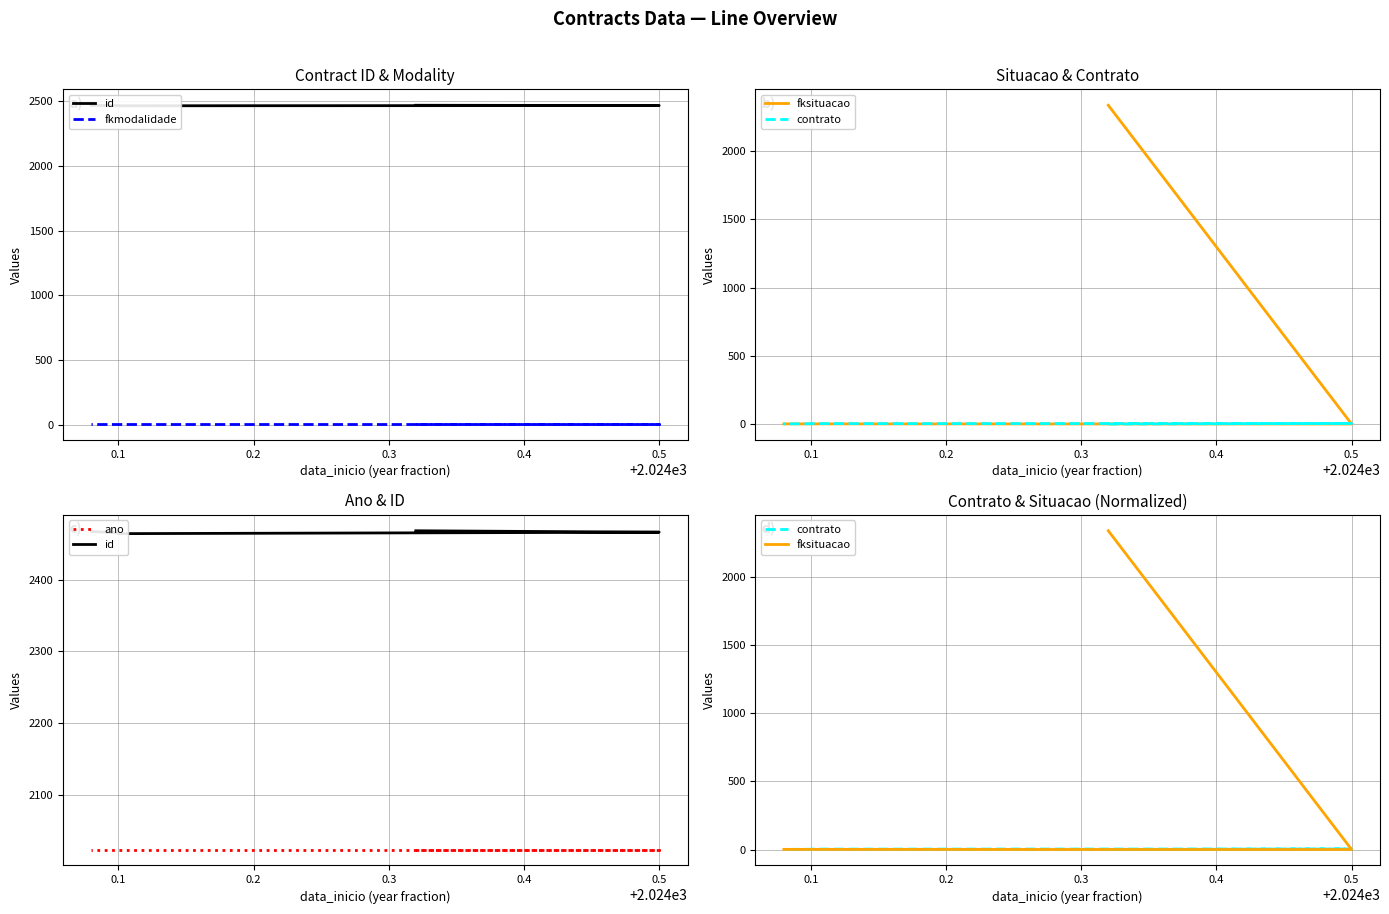

True or false: contrato and ano intersect in this chart.

False